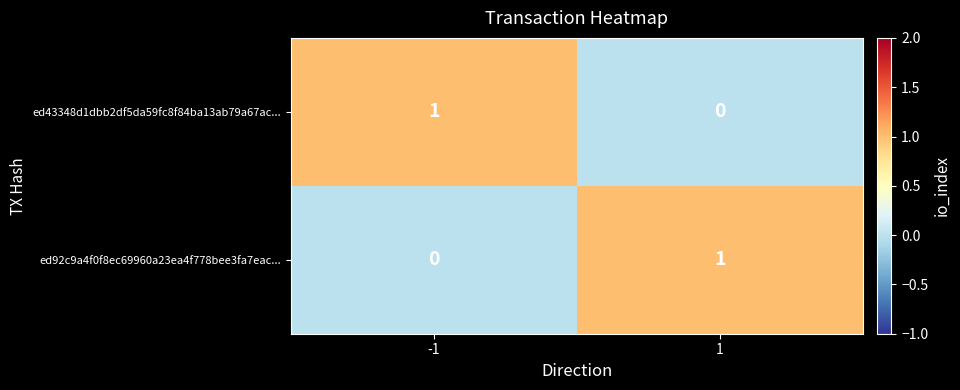

Rank the categories by ed92c9a4f0f8ec69960a23ea4f778bee3fa7eac... value from highest to lowest.

1, -1